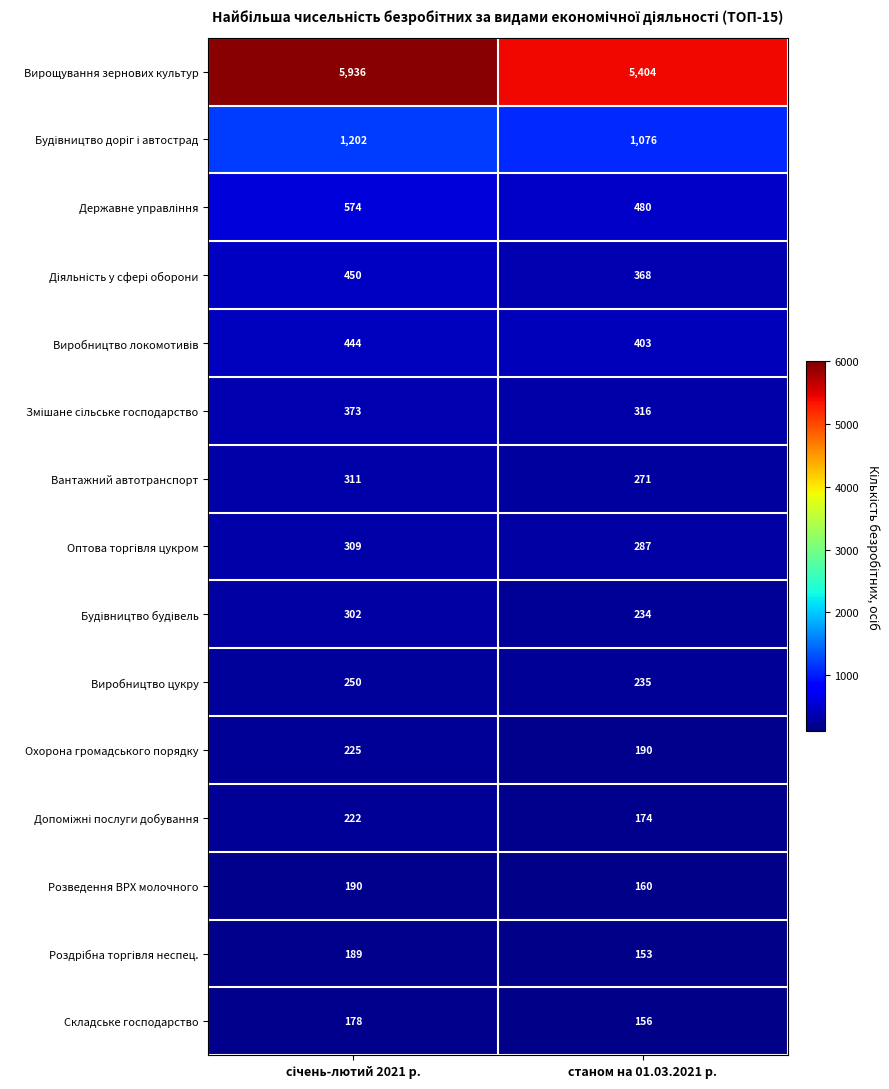

What is the total value across all series at станом на 01.03.2021 р.?

9907